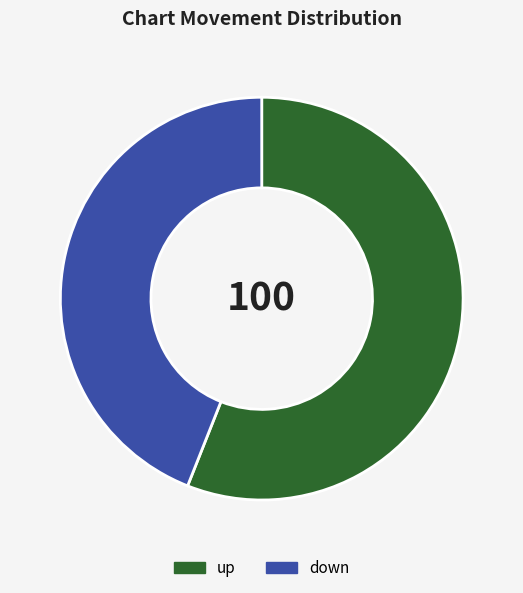

Is up the majority of the pie?

Yes